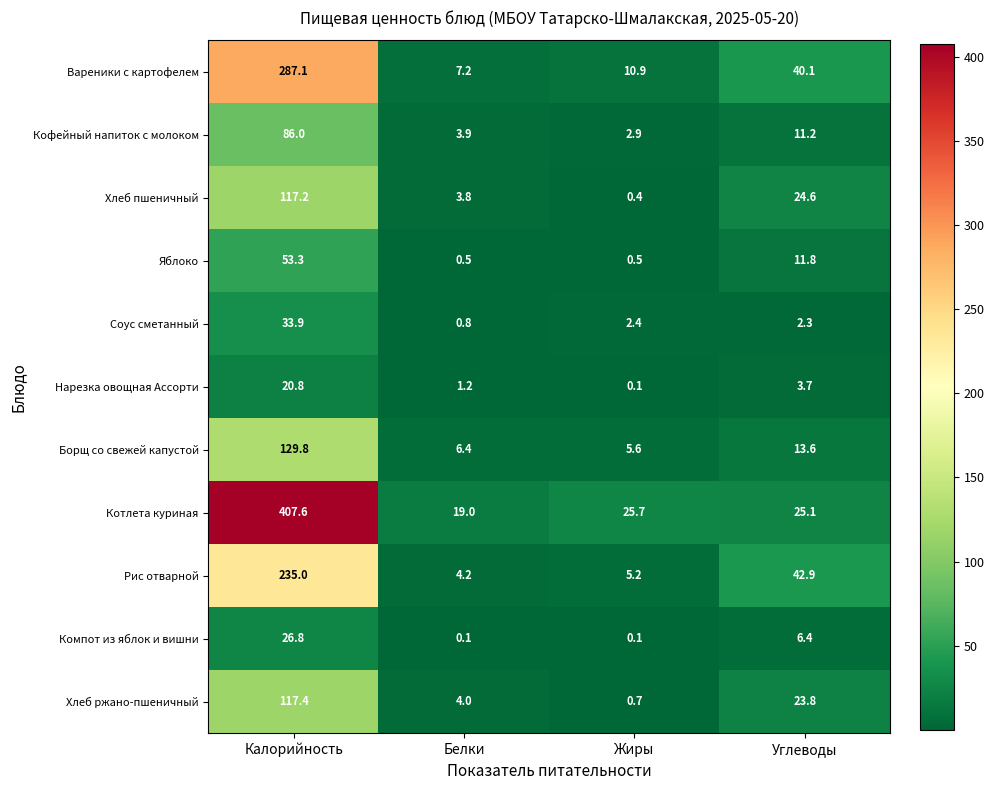

Which series has the widest spread of values?

Котлета куриная